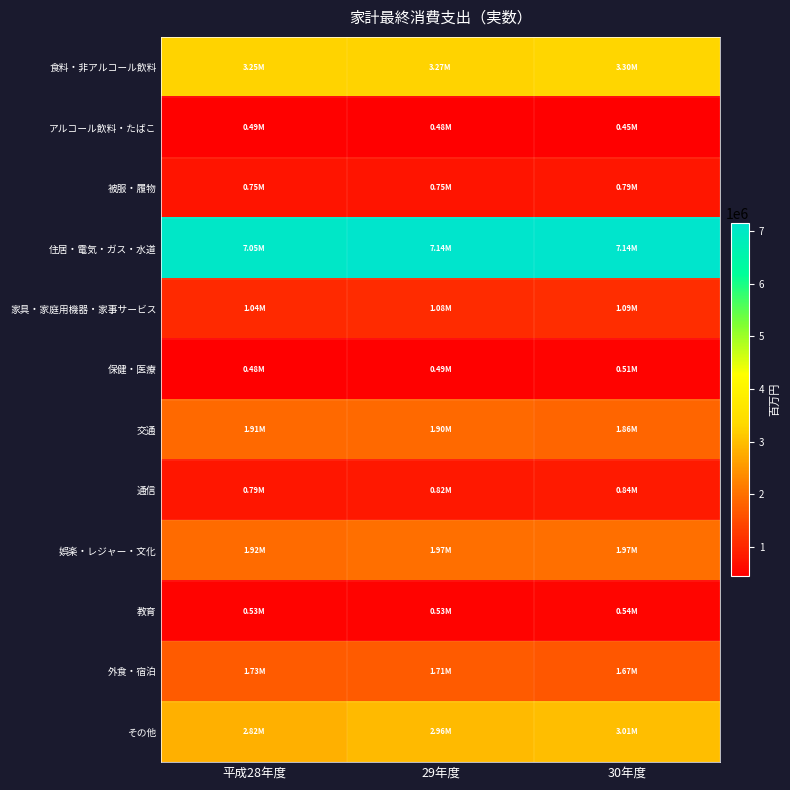

Rank the series by their maximum value, from highest to lowest.

住居・電気・ガス・水道, 食料・非アルコール飲料, その他, 娯楽・レジャー・文化, 交通, 外食・宿泊, 家具・家庭用機器・家事サービス, 通信, 被服・履物, 教育, 保健・医療, アルコール飲料・たばこ